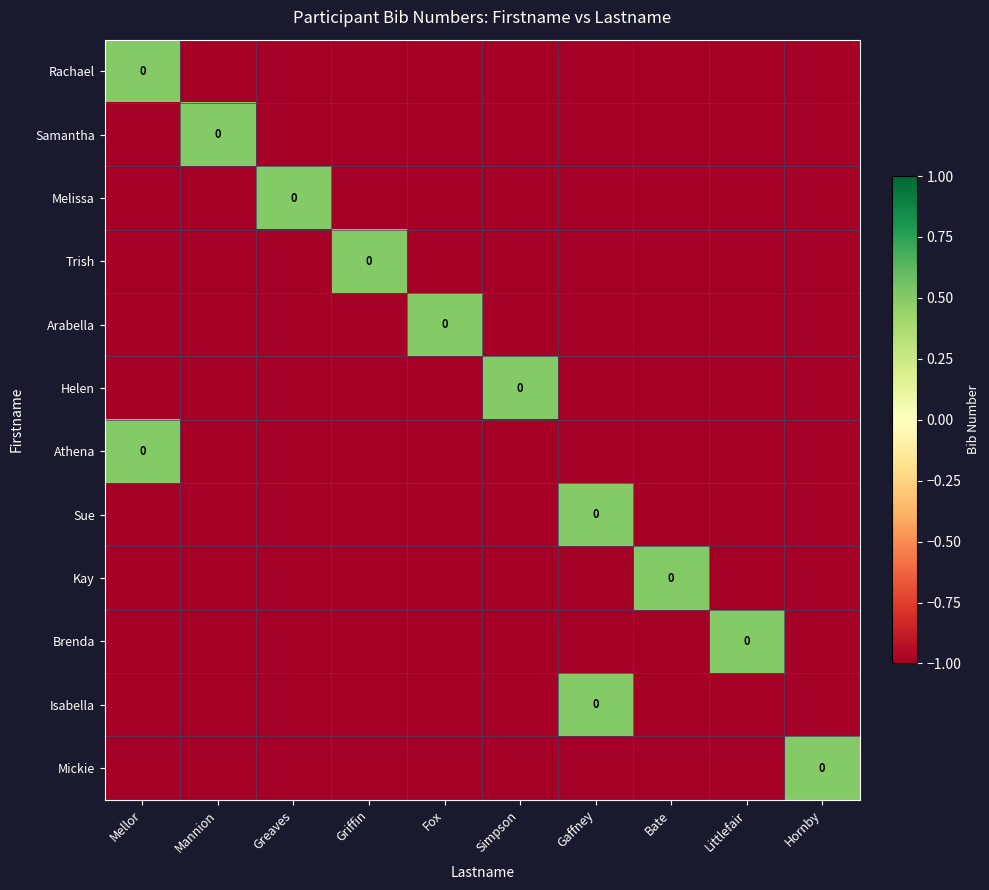

List the labels in order of Isabella value, largest first.

Gaffney, Mellor, Mannion, Greaves, Griffin, Fox, Simpson, Bate, Littlefair, Hornby